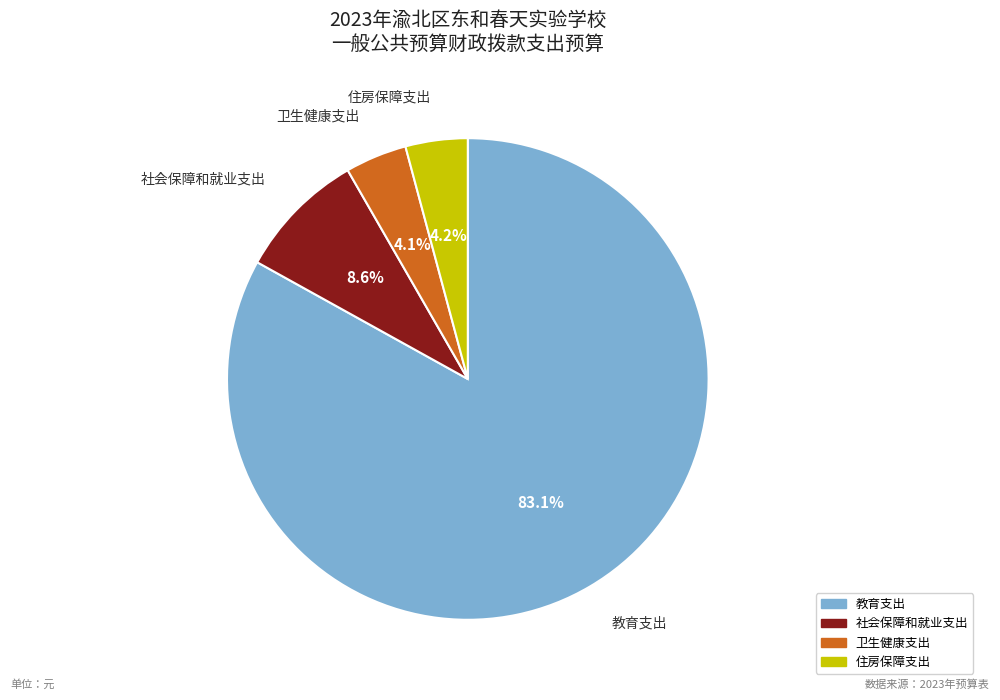

How many segments does this pie chart have?

4